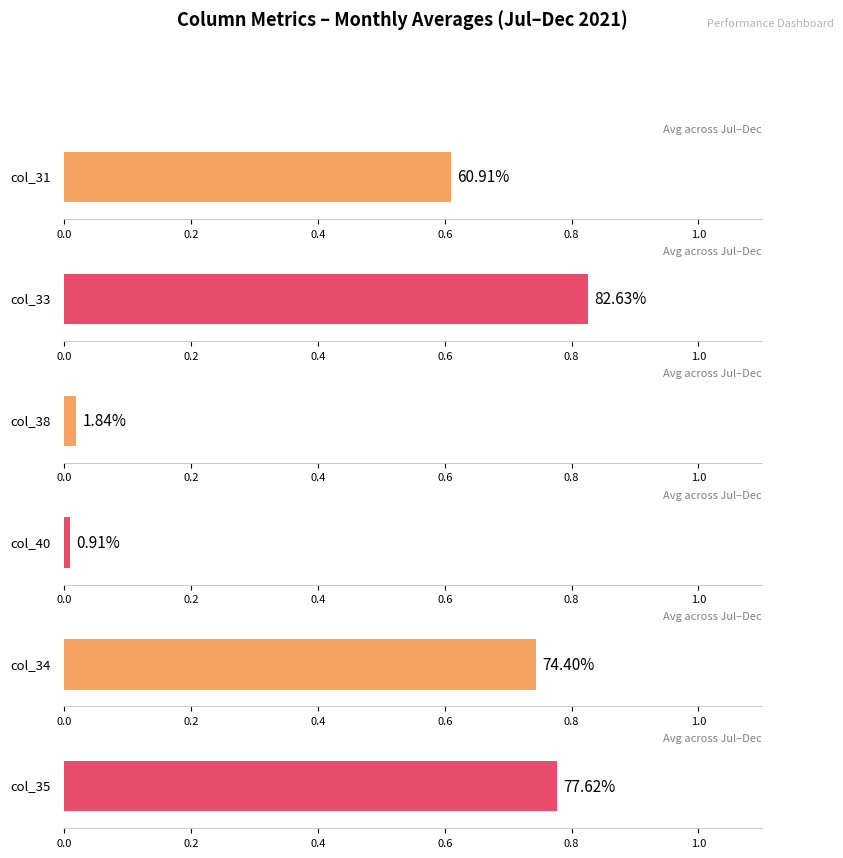

What is the label of the 1st bar from the left?

col_31